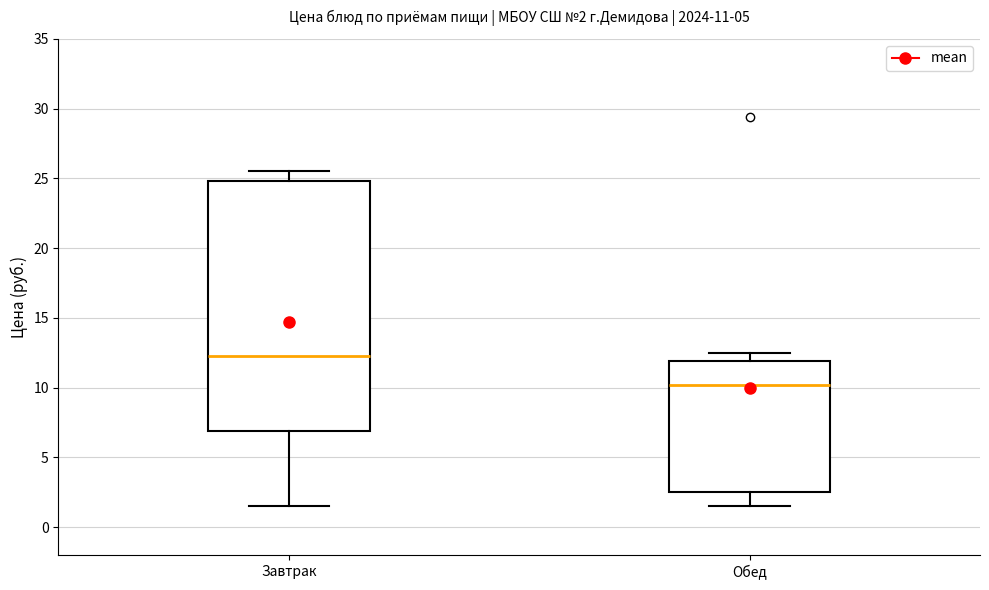

Which box's median line is the highest?

Завтрак